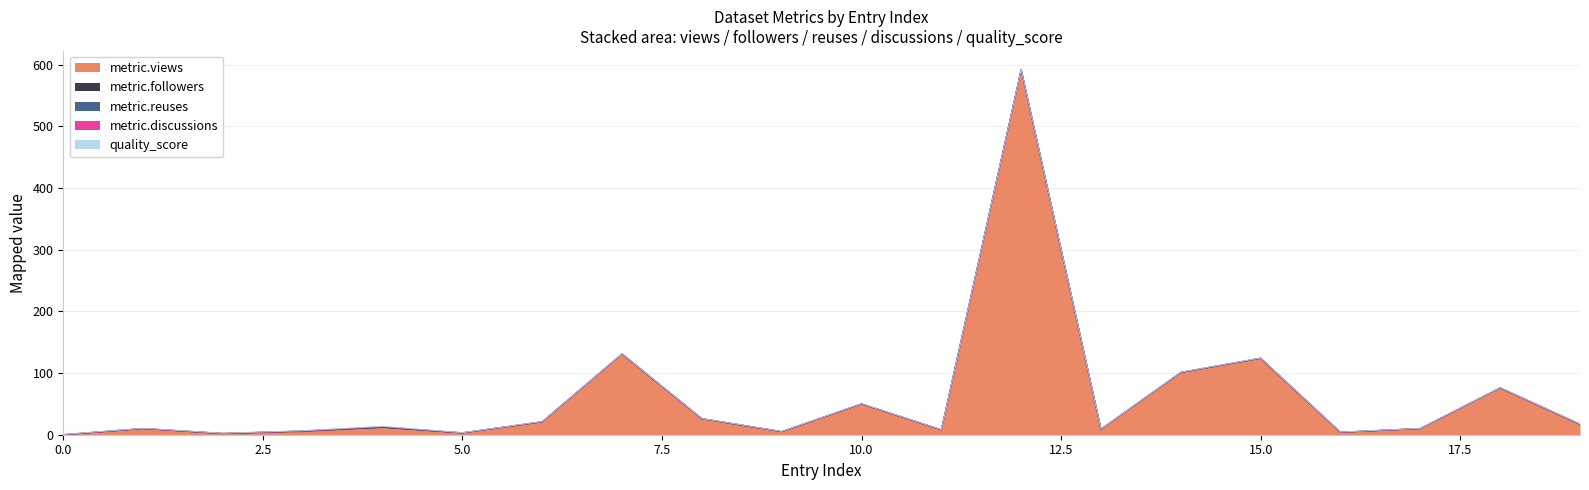

At which category does metric.followers reach its first local peak?

3